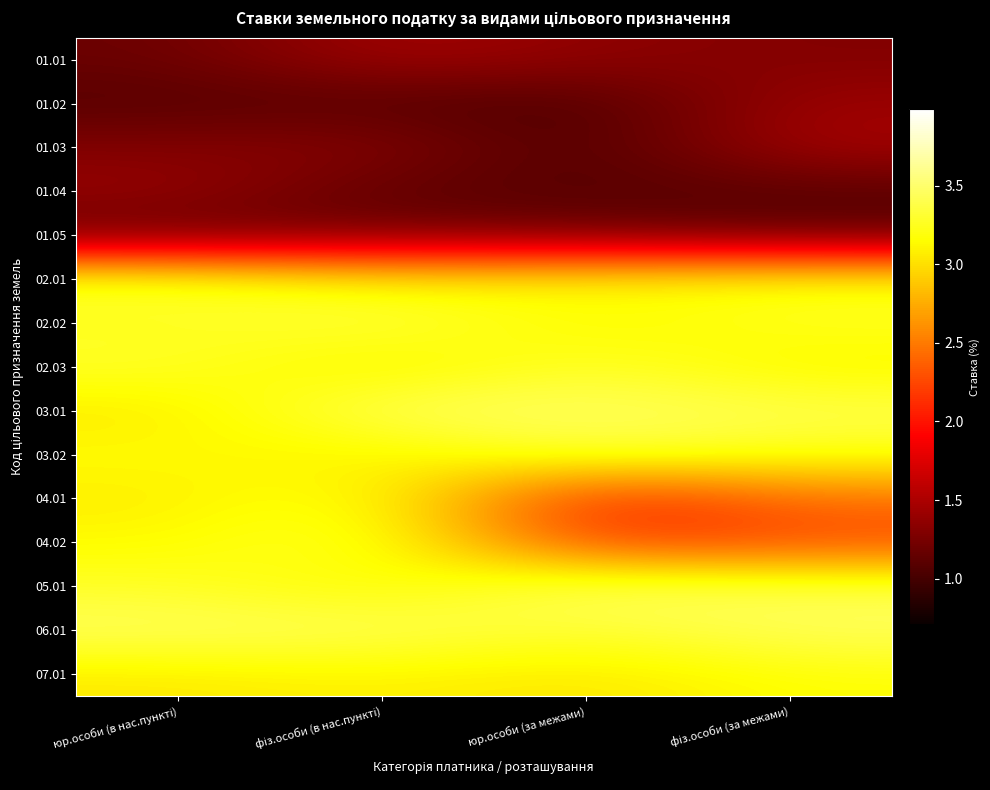

What is the total value across all series at фіз.особи (за межами)?

37.3